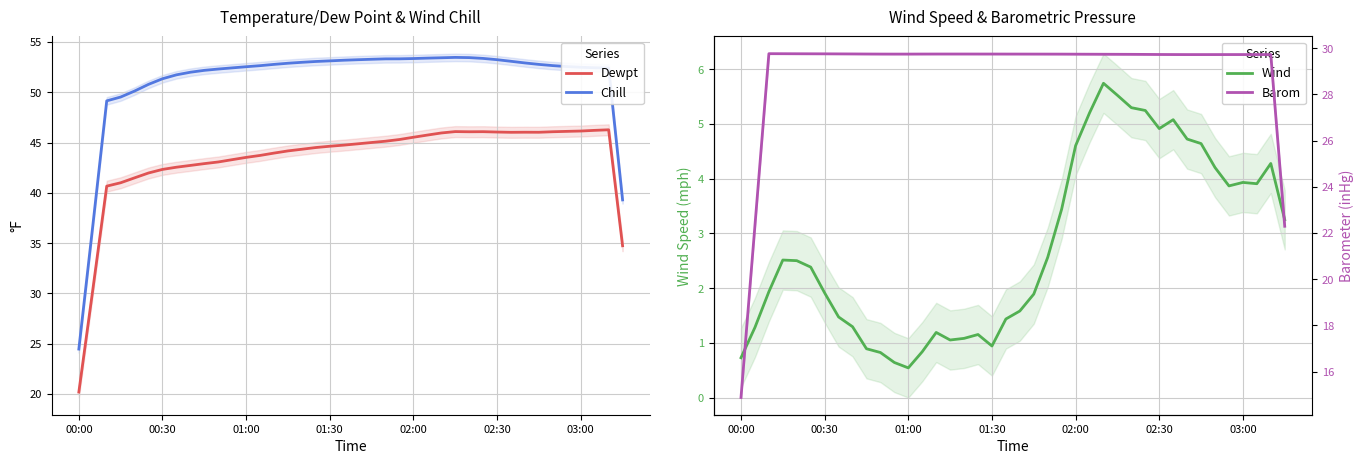

True or false: Chill and Wind intersect in this chart.

False